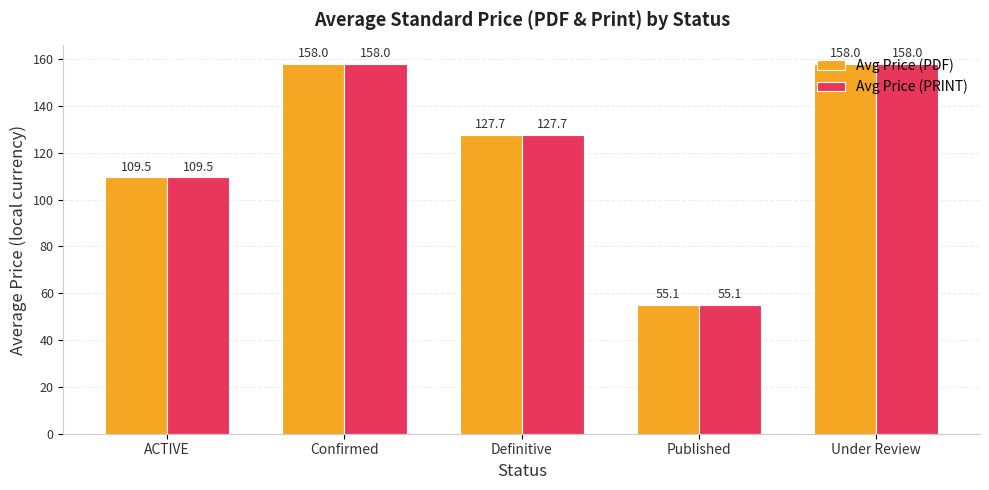

What value does the Avg Price (PDF) series have at Published?

55.1